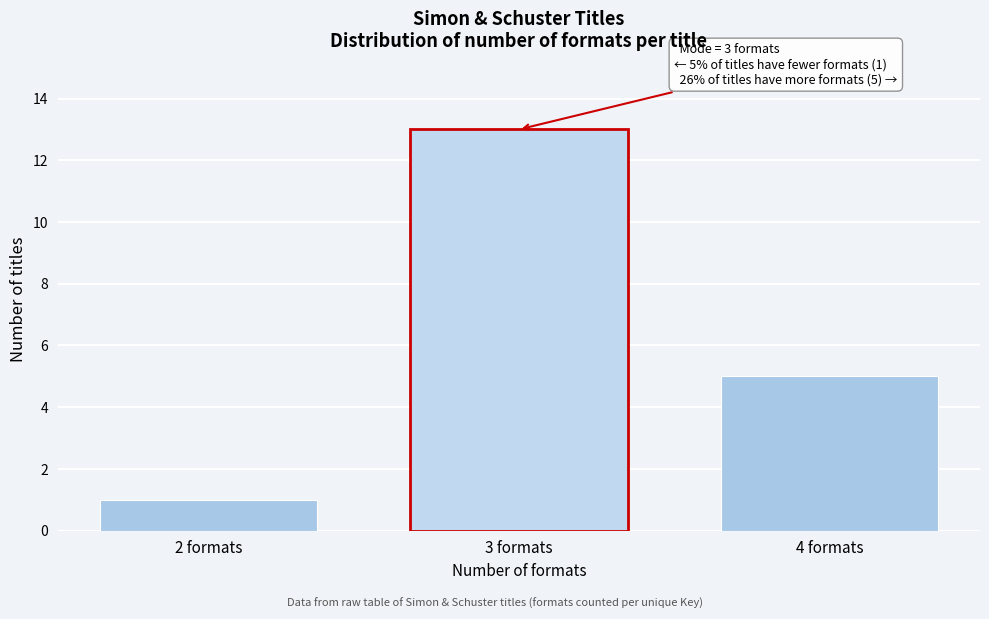

Reading left to right, what are all the values shown in this chart?

2 formats=1	3 formats=13	4 formats=5